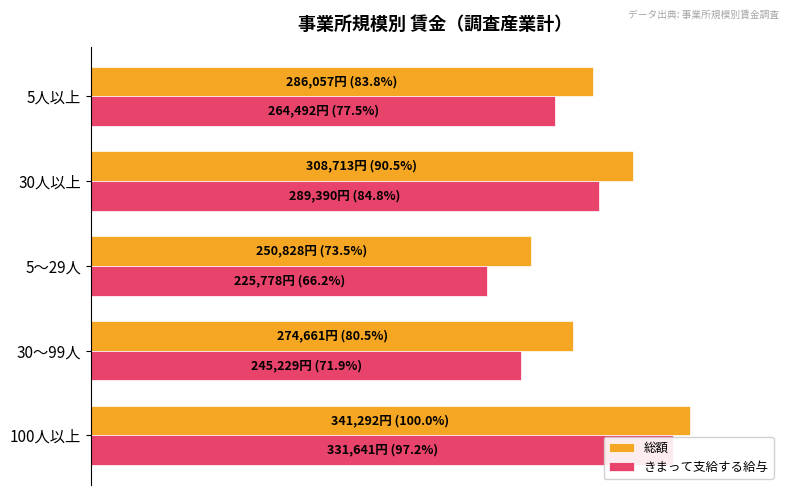

Which series has the largest total across all categories?

総額